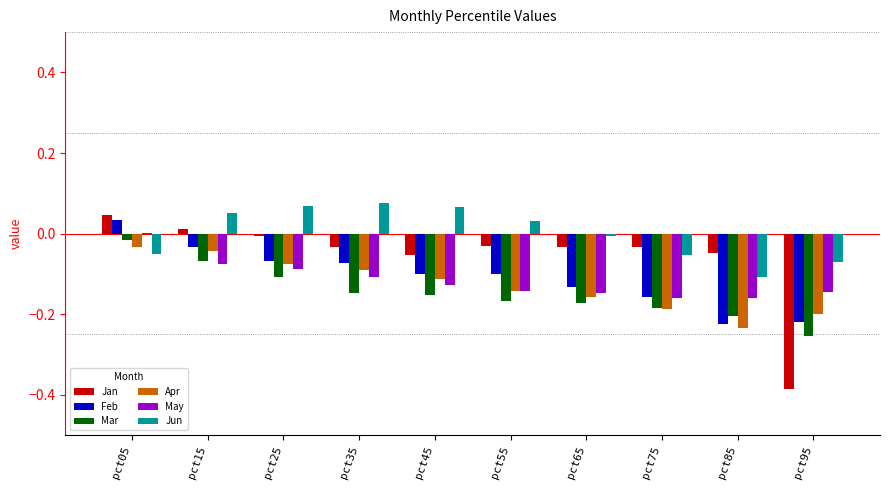

Is it true that Mar equals -0.2 at pct75?

True